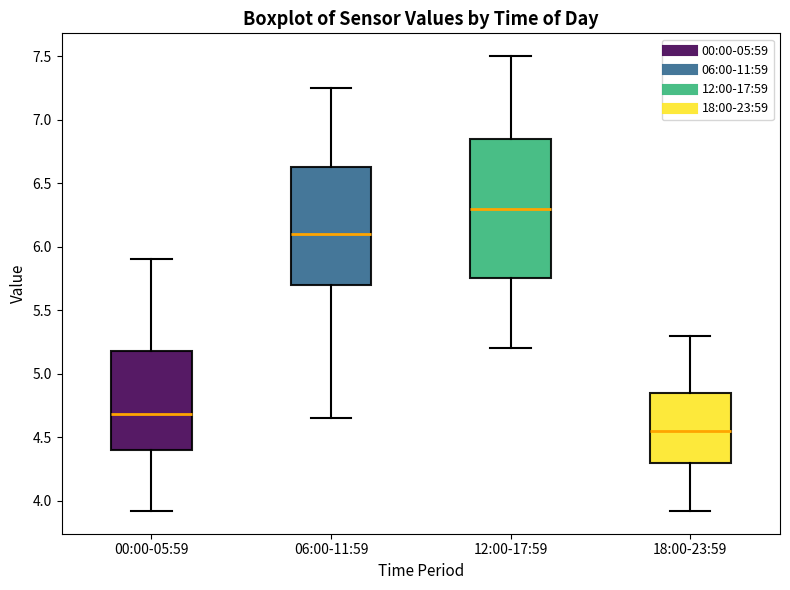

Reading left to right, read every box against the y-axis: the position of its median line, the range the box covers, and the ends of its whiskers. The values are not printed on the chart, so give them approximately, as read against the axis.

00:00-05:59: median 4.70, box 4.40 to 5.20, whiskers 3.90 to 5.90
06:00-11:59: median 6.10, box 5.70 to 6.65, whiskers 4.65 to 7.25
12:00-17:59: median 6.30, box 5.75 to 6.85, whiskers 5.20 to 7.50
18:00-23:59: median 4.55, box 4.30 to 4.85, whiskers 3.90 to 5.30